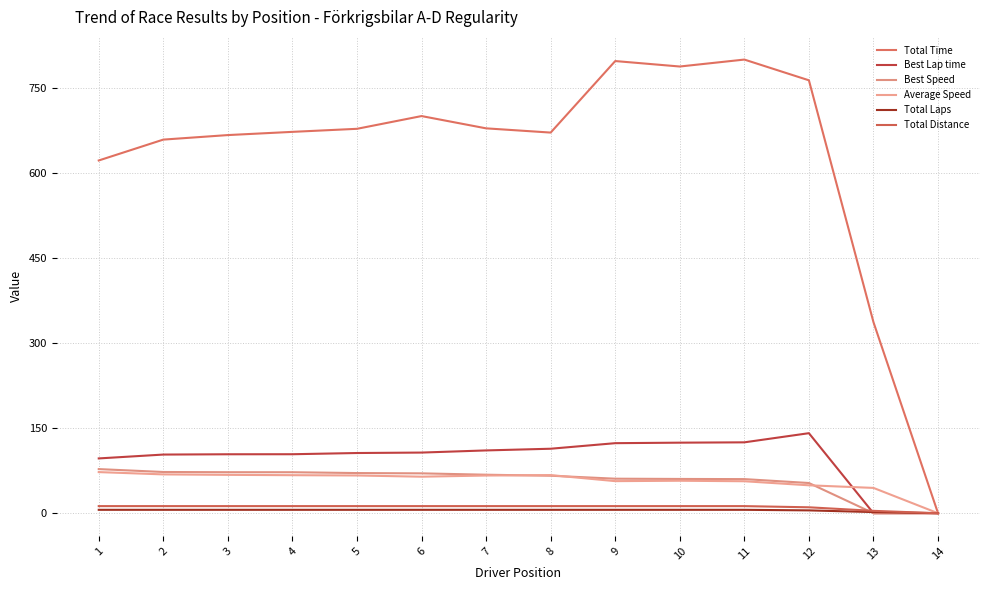

Reading right to left, transcribe all the data shown in this chart.

Total Time: 14=0.0	13=336.8	12=763.2	11=799.7	10=787.5	9=797.1	8=671.0	7=678.5	6=700.1	5=677.6	4=672.3	3=666.6	2=658.6	1=621.8
Best Lap time: 14=0.0	13=0.0	12=141.1	11=125.0	10=124.4	9=123.5	8=113.7	7=110.7	6=106.9	5=106.1	4=104.0	3=103.9	2=103.4	1=96.6
Best Speed: 14=0.0	13=0.0	12=53.3	11=60.1	10=60.4	9=60.8	8=66.1	7=67.9	6=70.3	5=70.8	4=72.3	3=72.3	2=72.7	1=77.8
Average Speed: 14=0.0	13=44.6	12=49.2	11=56.4	10=57.2	9=56.6	8=67.2	7=66.4	6=64.4	5=66.5	4=67.1	3=67.6	2=68.4	1=72.5
Total Laps: 14=0.0	13=2.0	12=5.0	11=6.0	10=6.0	9=6.0	8=6.0	7=6.0	6=6.0	5=6.0	4=6.0	3=6.0	2=6.0	1=6.0
Total Distance: 14=0.0	13=4.2	12=10.4	11=12.5	10=12.5	9=12.5	8=12.5	7=12.5	6=12.5	5=12.5	4=12.5	3=12.5	2=12.5	1=12.5